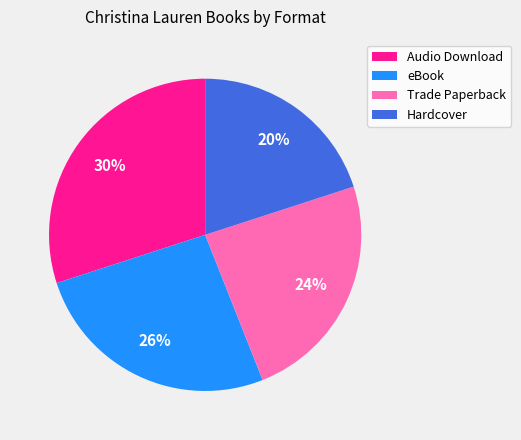

How many segments does this pie chart have?

4